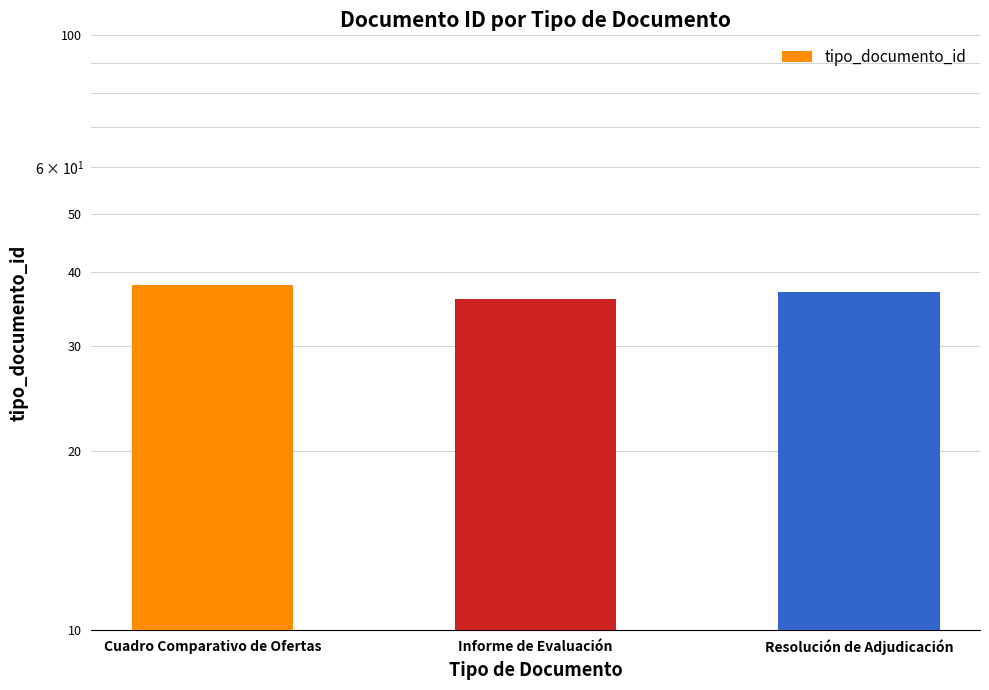

What is the change in value from Cuadro Comparativo de Ofertas to Resolución de Adjudicación?

-1